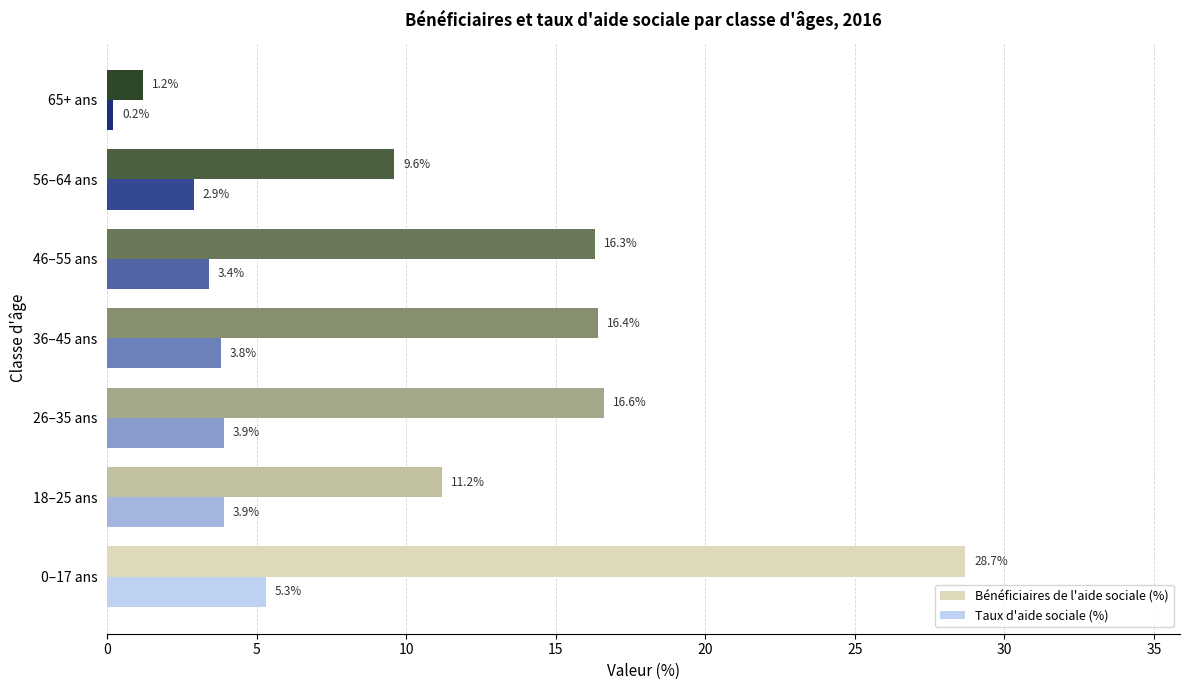

The value of Taux d'aide sociale (%) at 18–25 ans is 1.3. True or false?

False